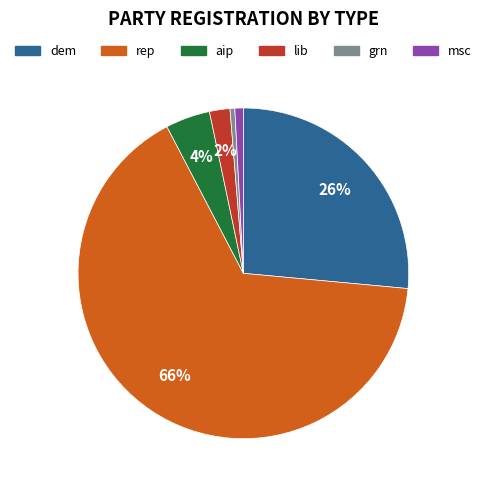

To the nearest percent, what is the combined percentage of grn and dem?

27%